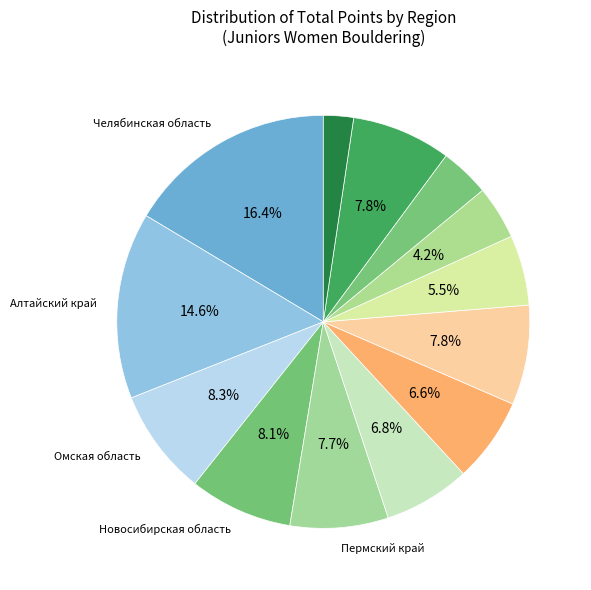

Count the number of slices in the pie.

13